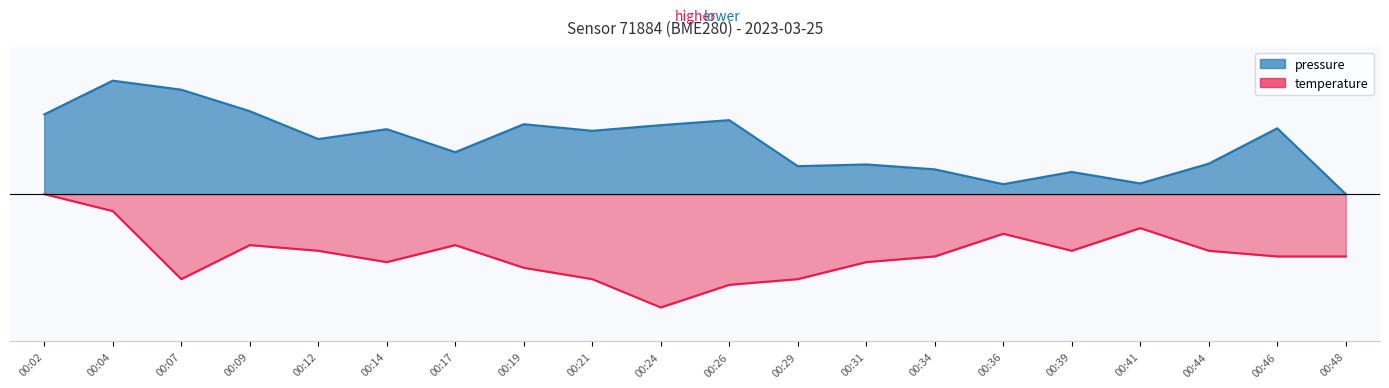

Rank the series by their average value, from highest to lowest.

pressure, temperature